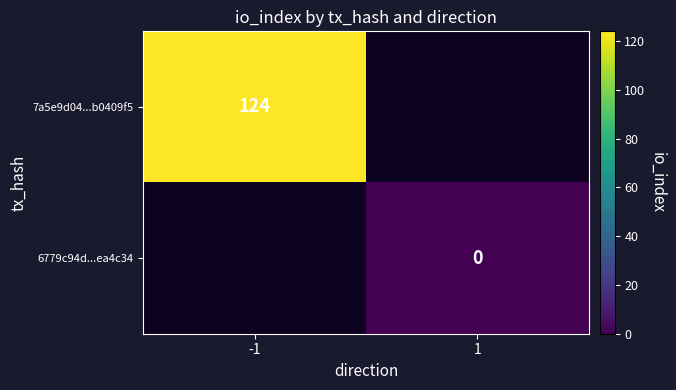

Is it true that 7a5e9d04...b0409f5 equals 124 at -1?

True